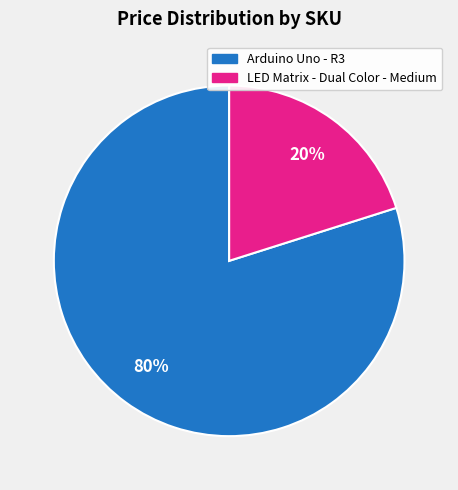

To the nearest percent, what is the difference between the largest and smallest slice percentages?

60%